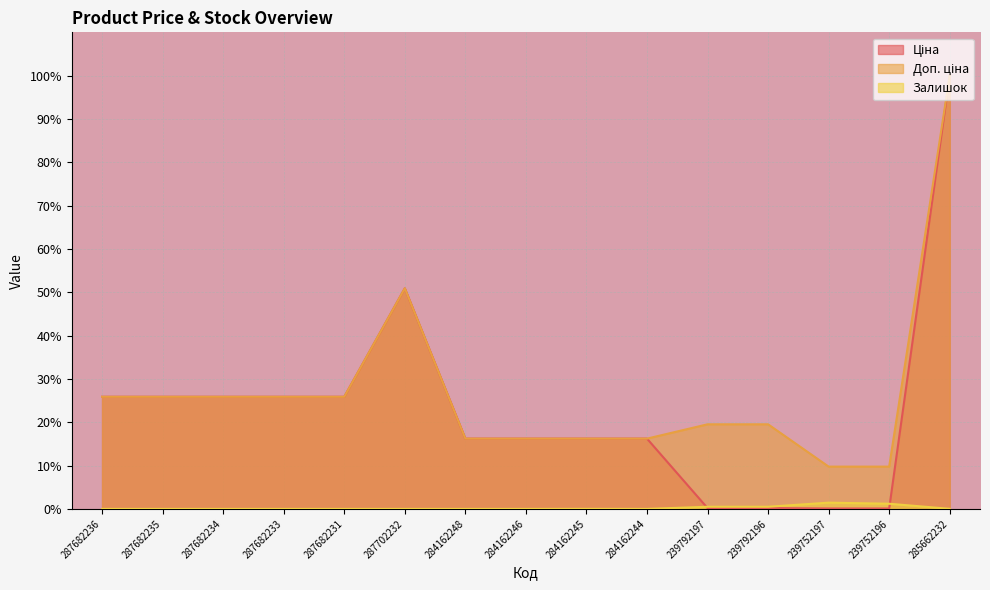

True or false: Залишок and Доп. ціна intersect in this chart.

False